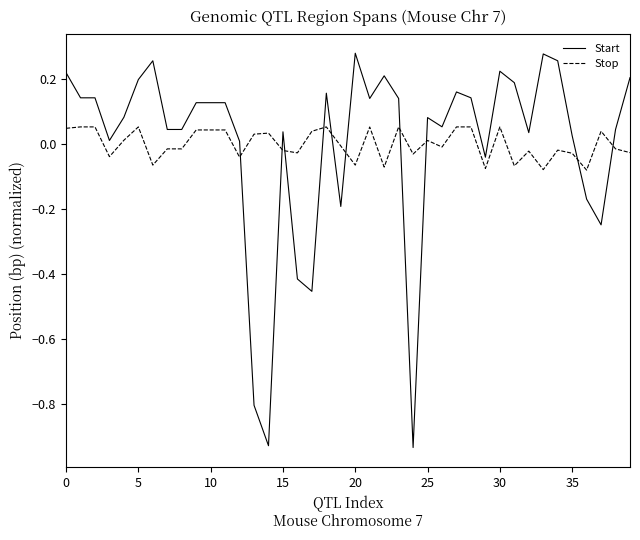

True or false: Stop and Start intersect in this chart.

True